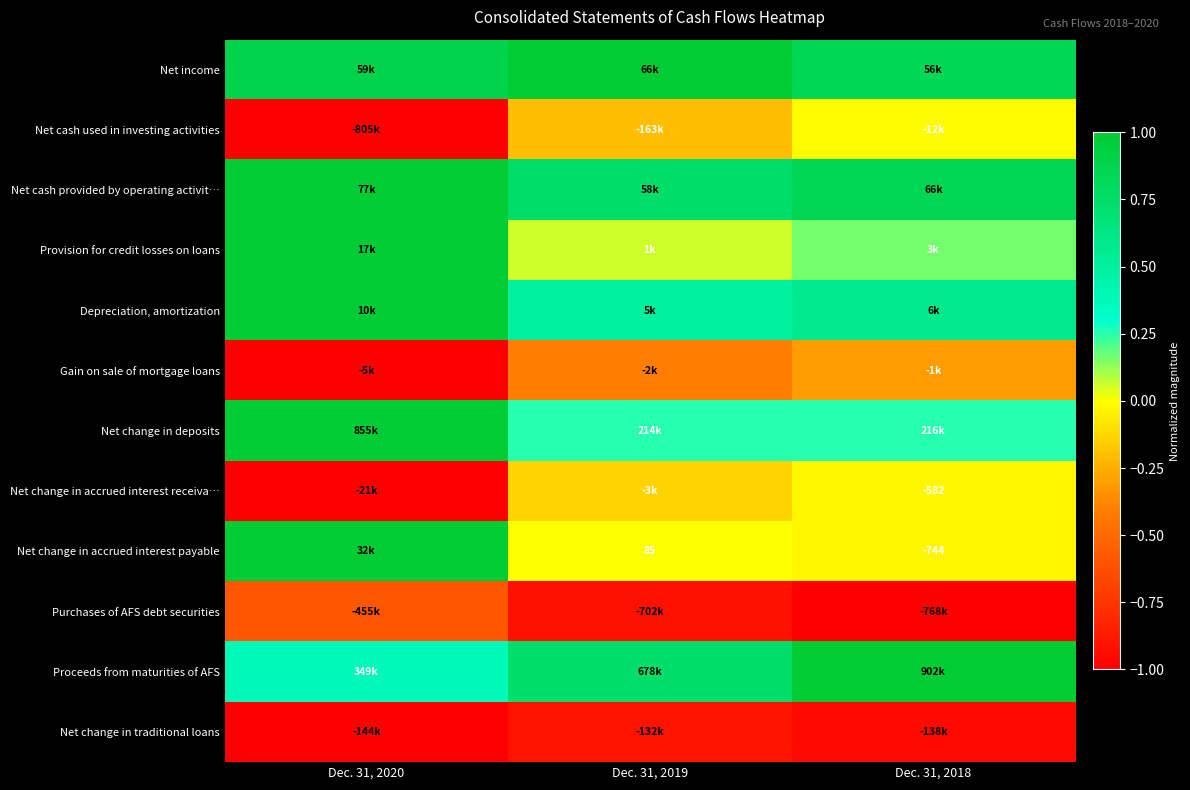

What is the average value of the Net change in accrued interest payable series?

0.3